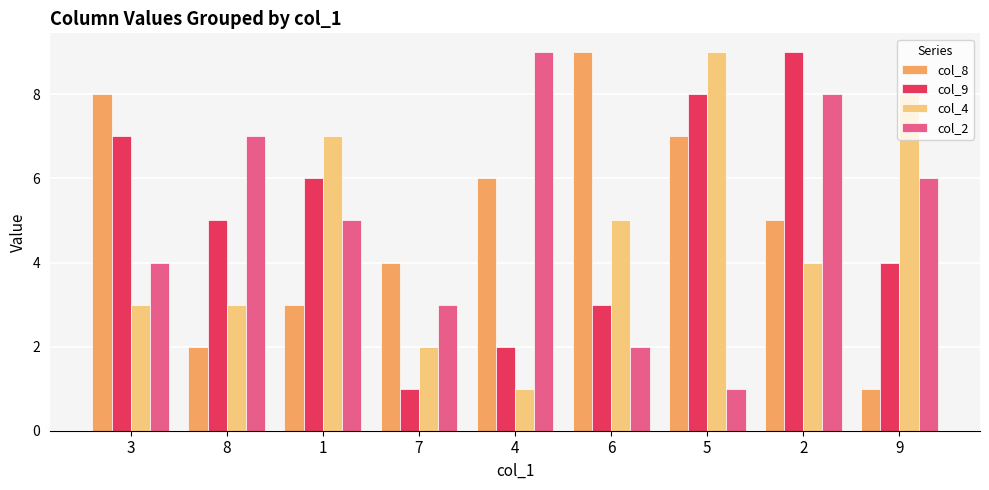

Reading right to left, what are all the values shown in this chart?

col_8: 1	5	7	9	6	4	3	2	8
col_9: 4	9	8	3	2	1	6	5	7
col_4: 8	4	9	5	1	2	7	3	3
col_2: 6	8	1	2	9	3	5	7	4